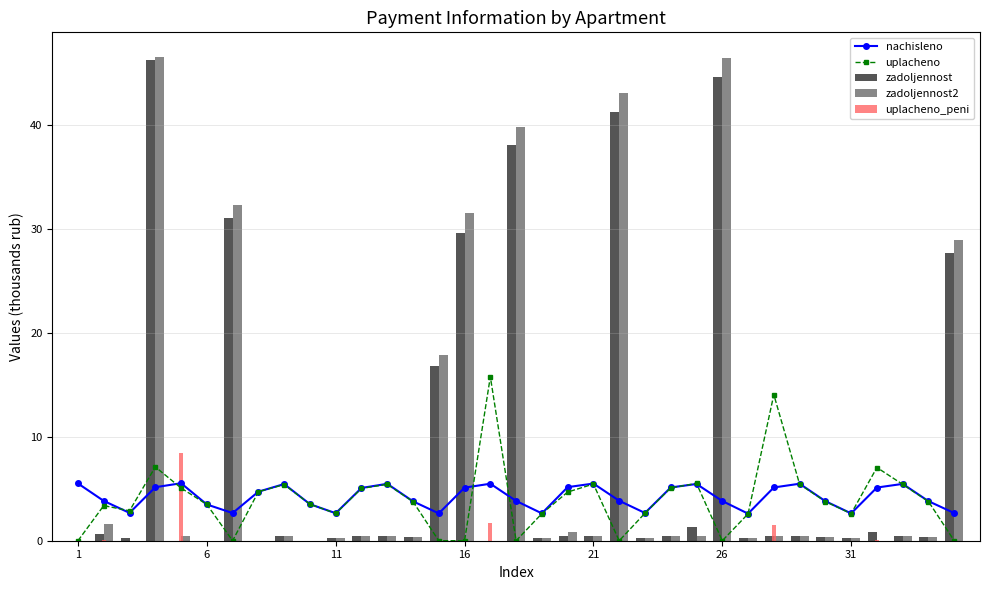

How many categories are shown in the chart?

35